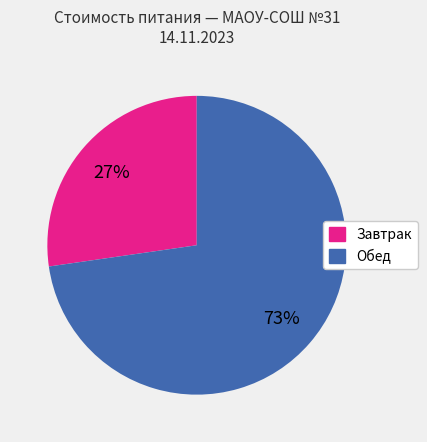

Is there any slice that represents more than half of the pie?

Yes